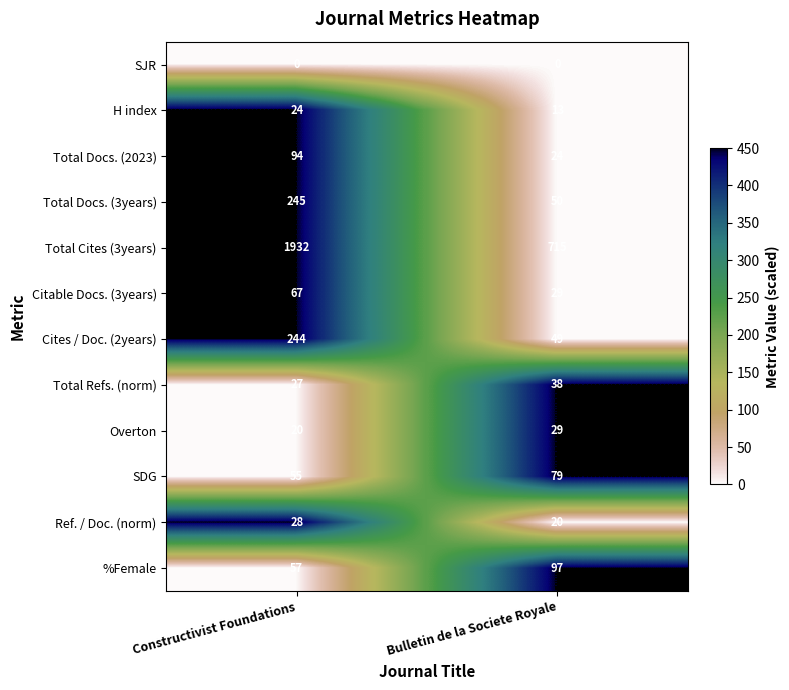

What is the difference between the highest and lowest values at Bulletin de la Societe Royale?

715